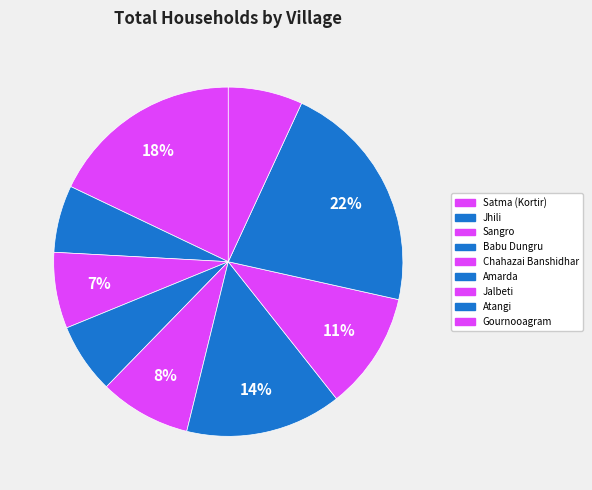

Which slice is the smallest?

Jhili